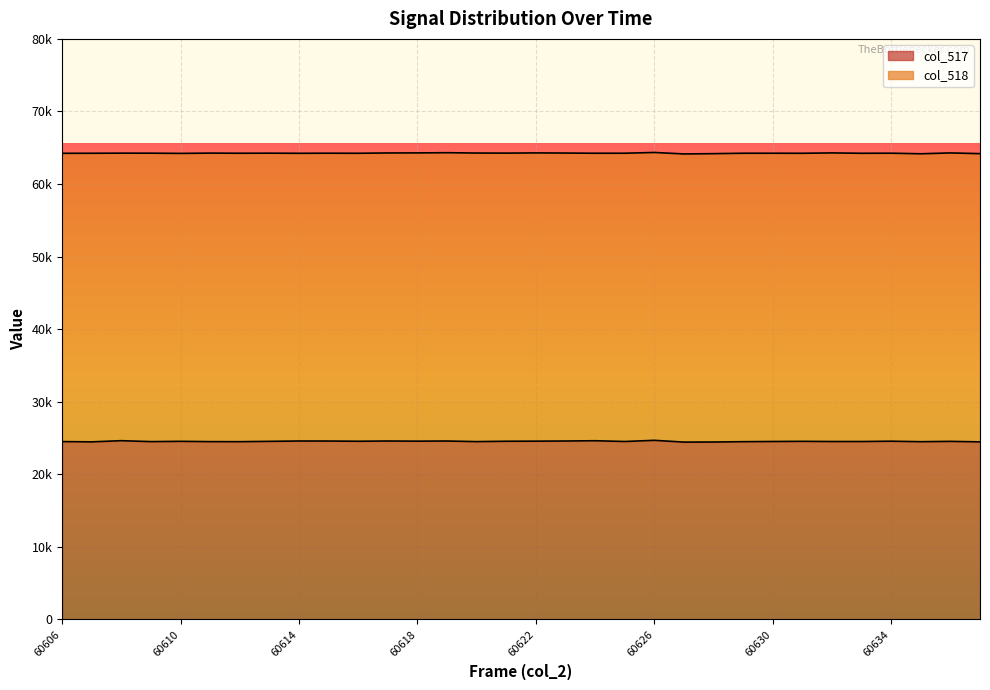

Reading left to right, extract all data points from this chart.

24503	24468	24630	24500	24540	24499	24491	24538	24586	24581	24552	24586	24564	24585	24500	24553	24564	24585	24622	24518	24679	24434	24448	24491	24518	24539	24515	24513	24558	24490	24535	24465